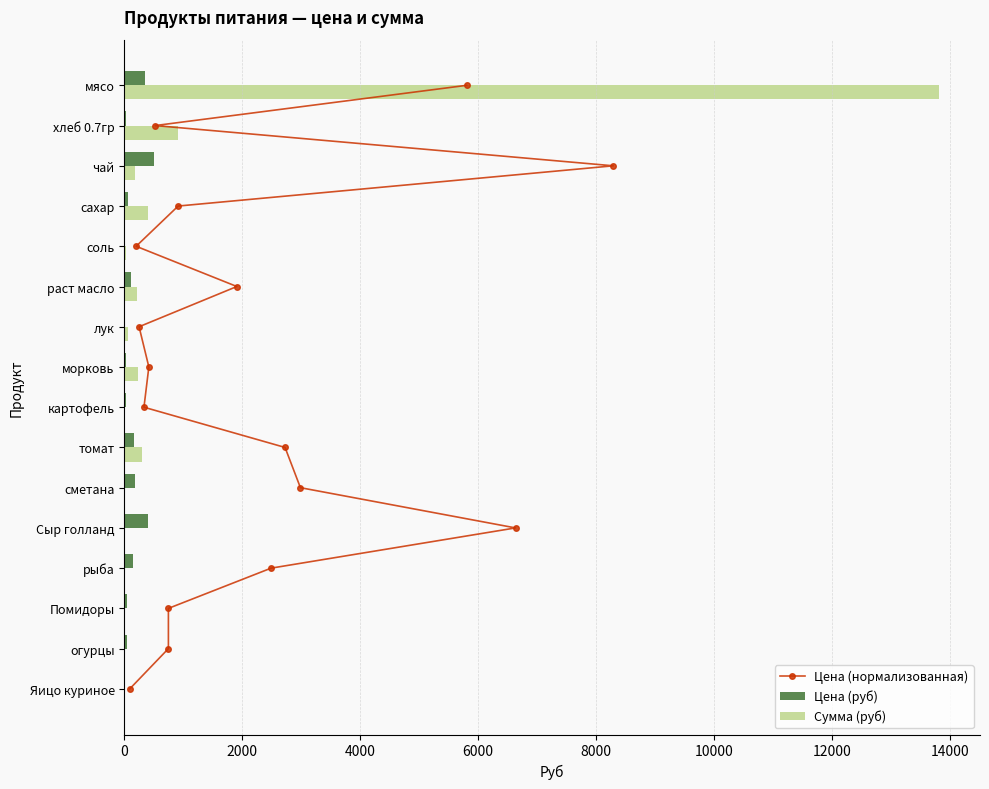

True or false: Сумма (руб) has a value of 0.0 at Помидоры.

True